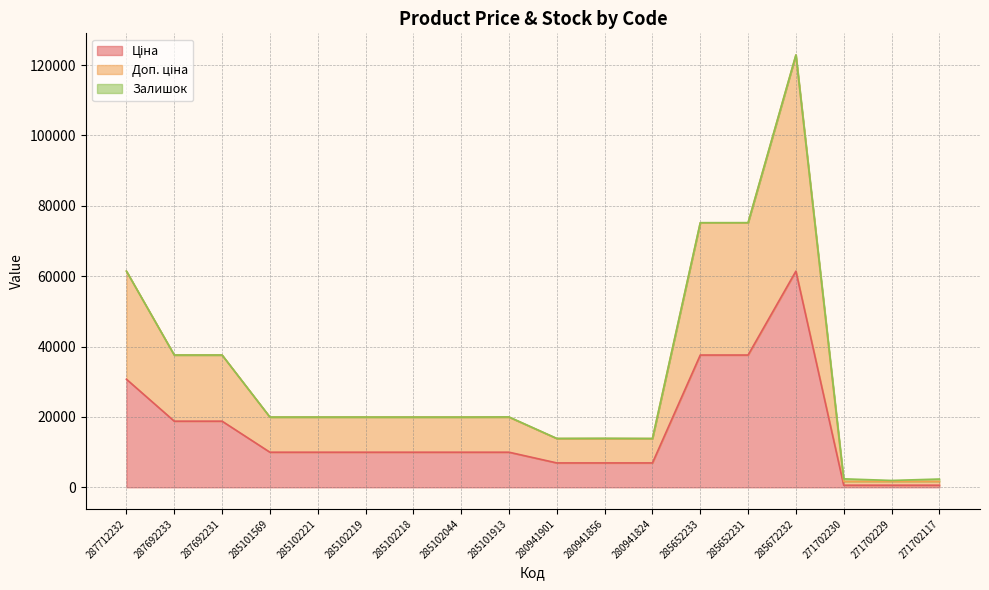

What is the average value of the Доп. ціна series?

32115.7